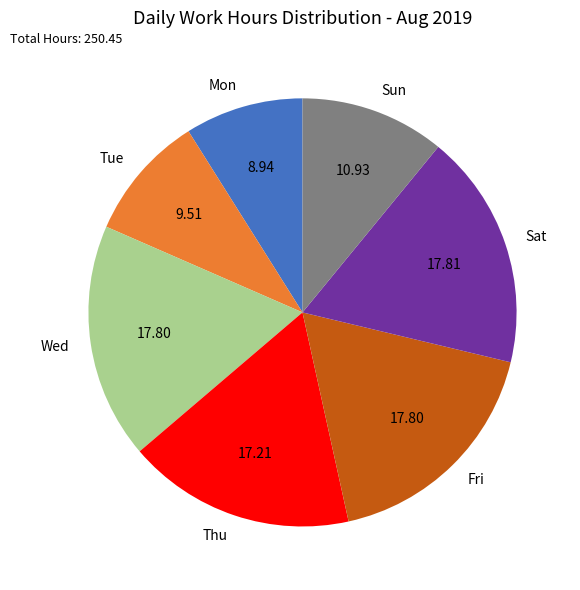

What is the ratio of the value at Sun to the value at Sat?

0.6